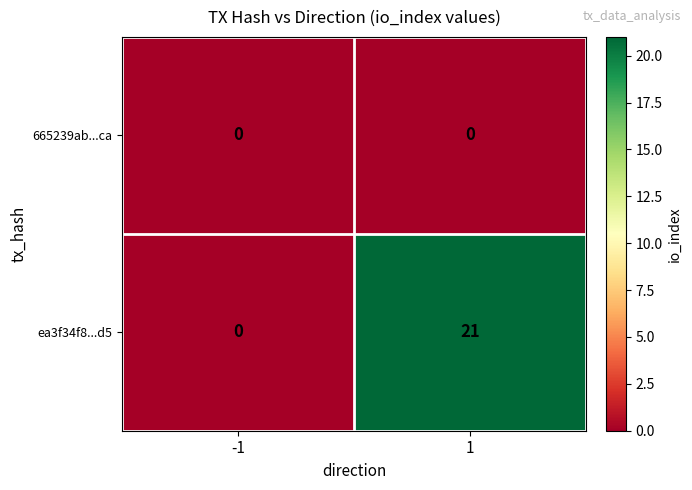

Rank the series by their average value, from highest to lowest.

ea3f34f8...d5, 665239ab...ca